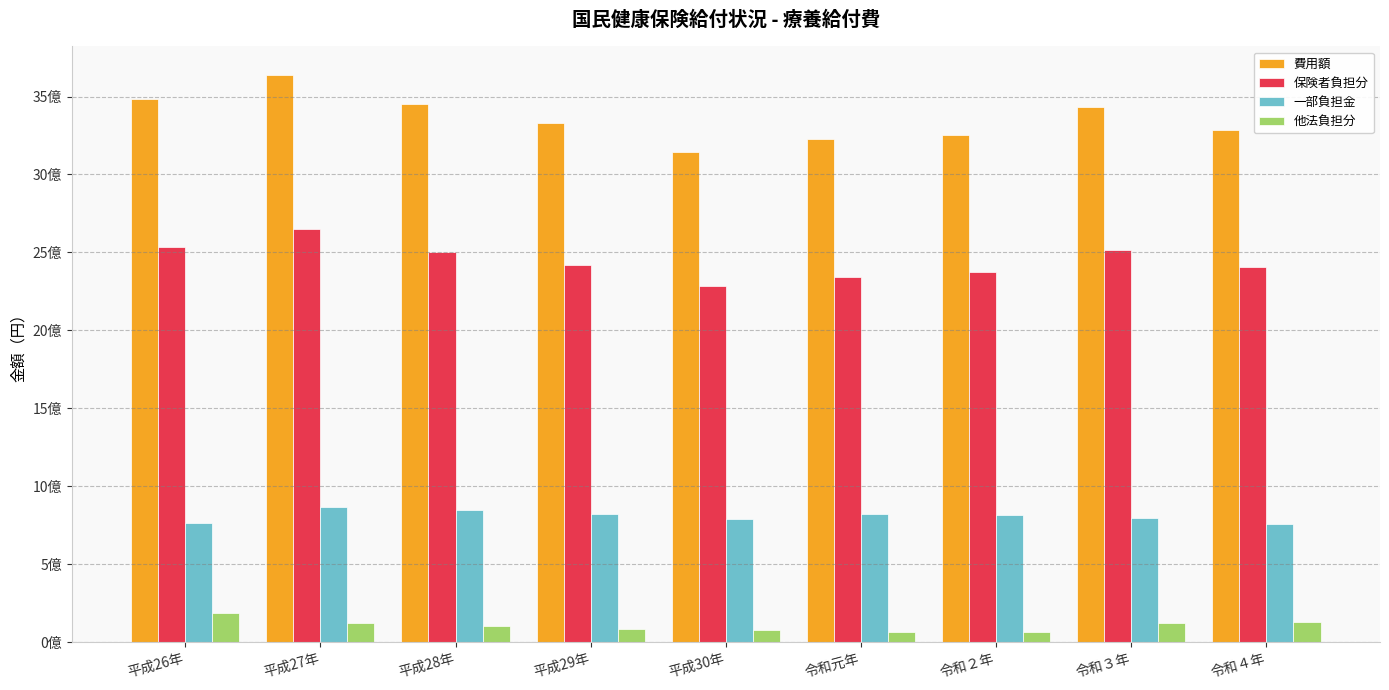

Rank the series by their maximum value, from lowest to highest.

他法負担分, 一部負担金, 保険者負担分, 費用額